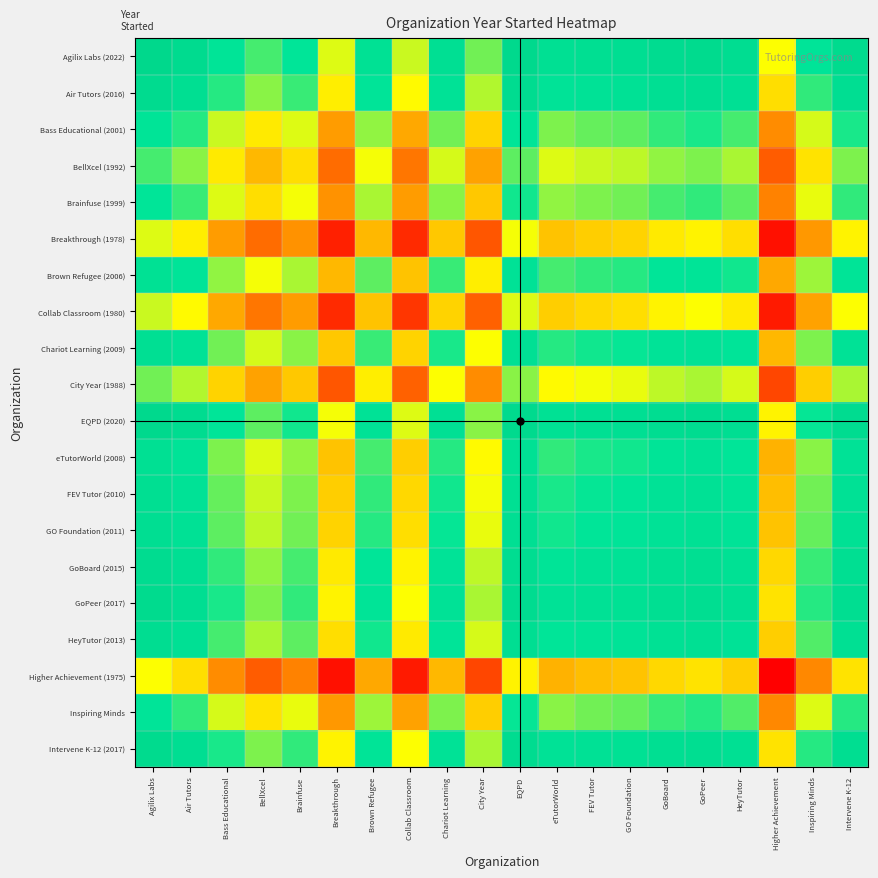

What is the total value across all series at BellXcel?

39958.5